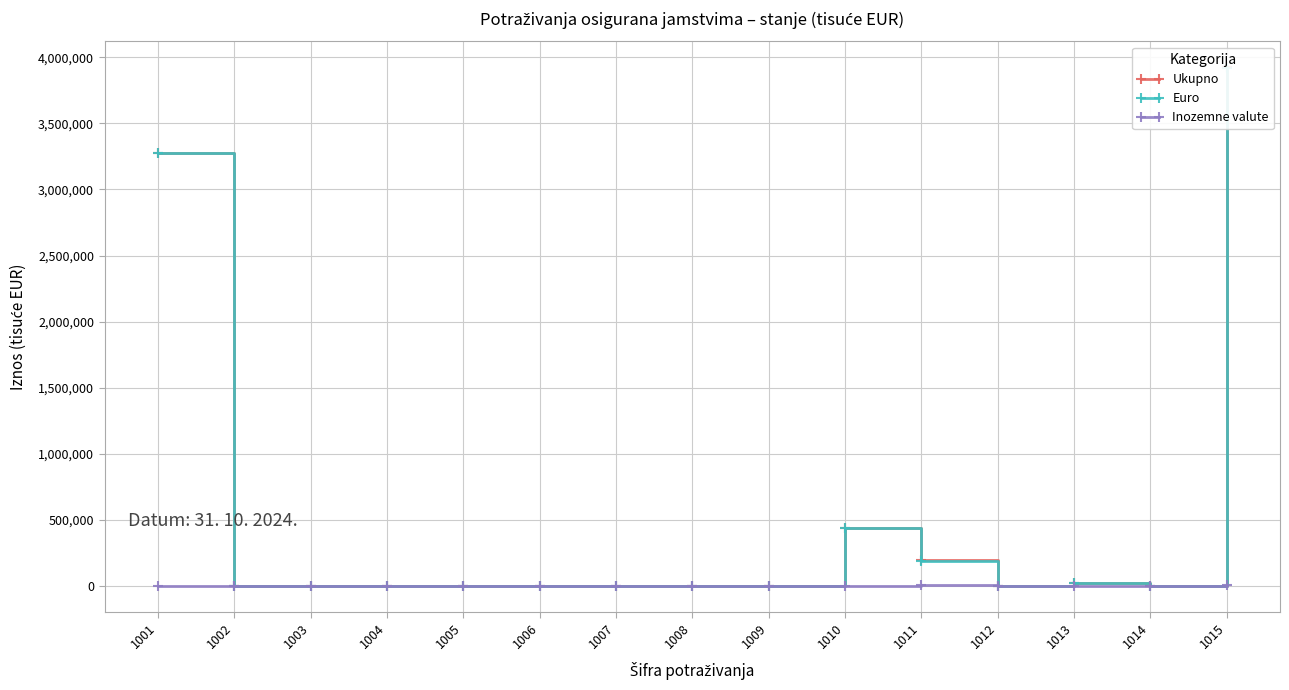

What are all the series names shown in the legend?

Ukupno, Euro, Inozemne valute